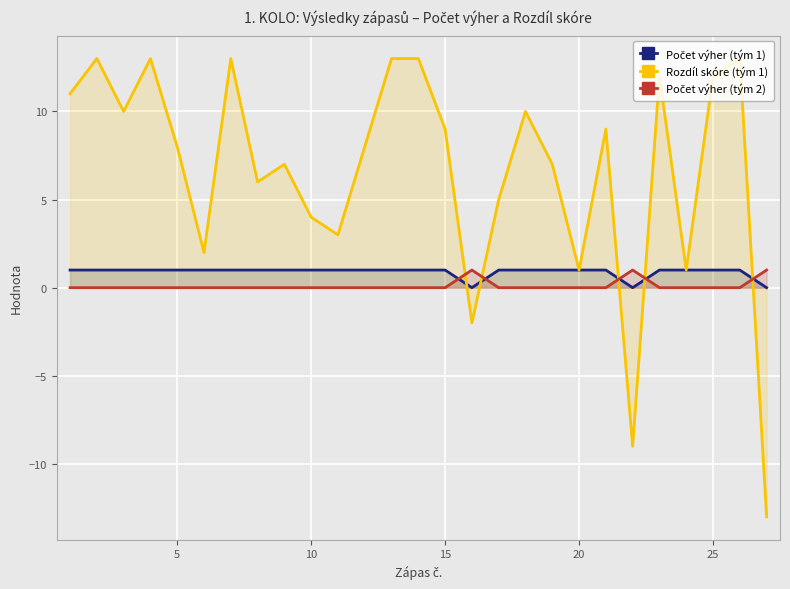

What is the value of the Rozdíl skóre (tým 1) point at the 17th from the left?

5